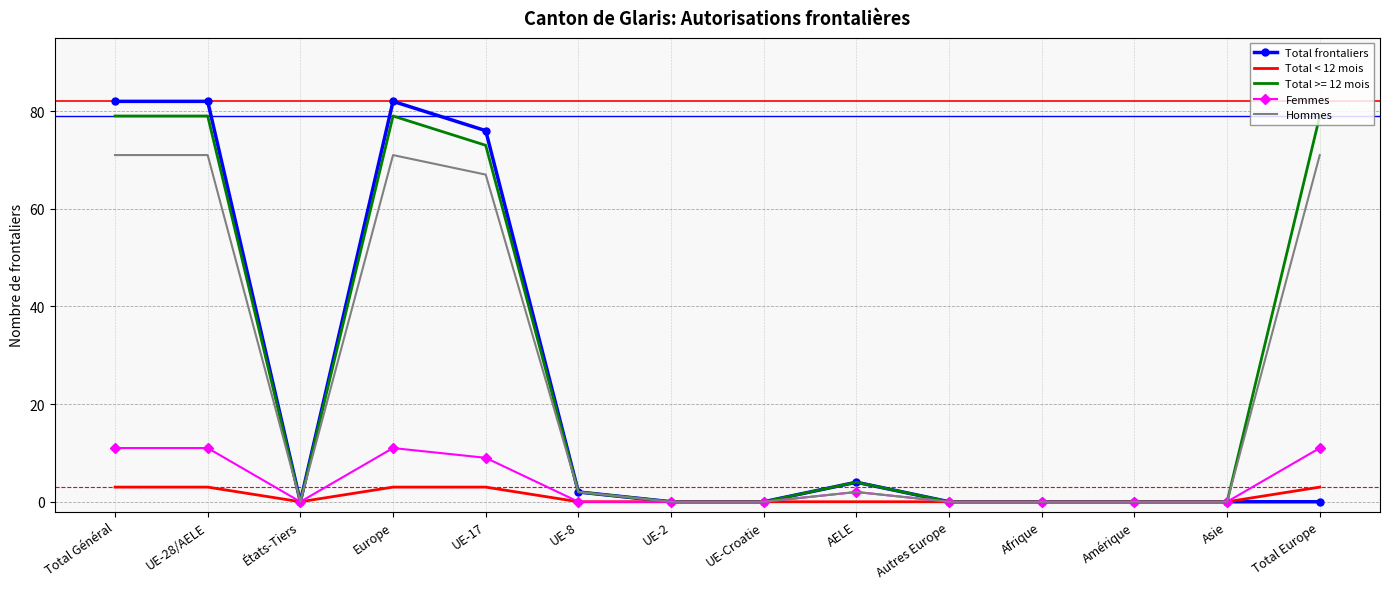

At which label is Hommes closest to 35?

UE-17